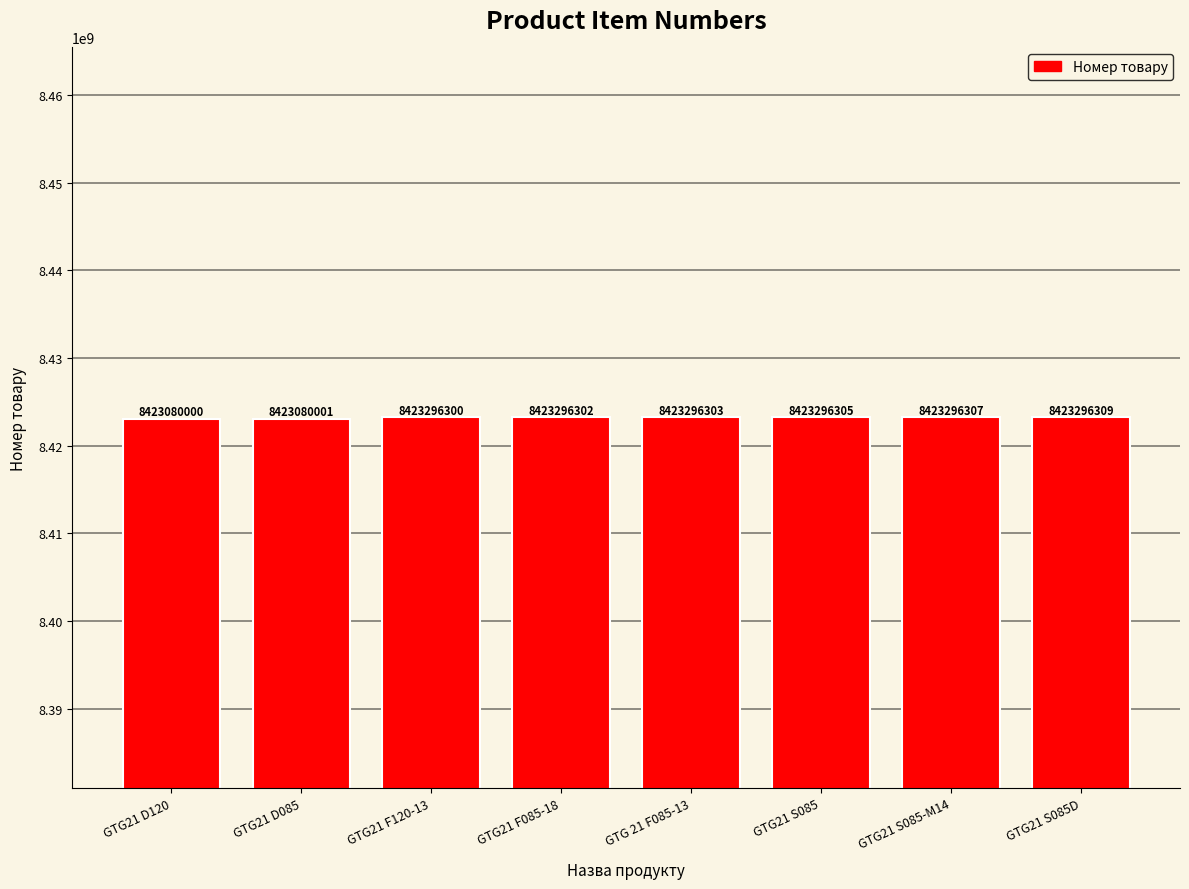

The value at GTG21 D120 is 8423080000. True or false?

True